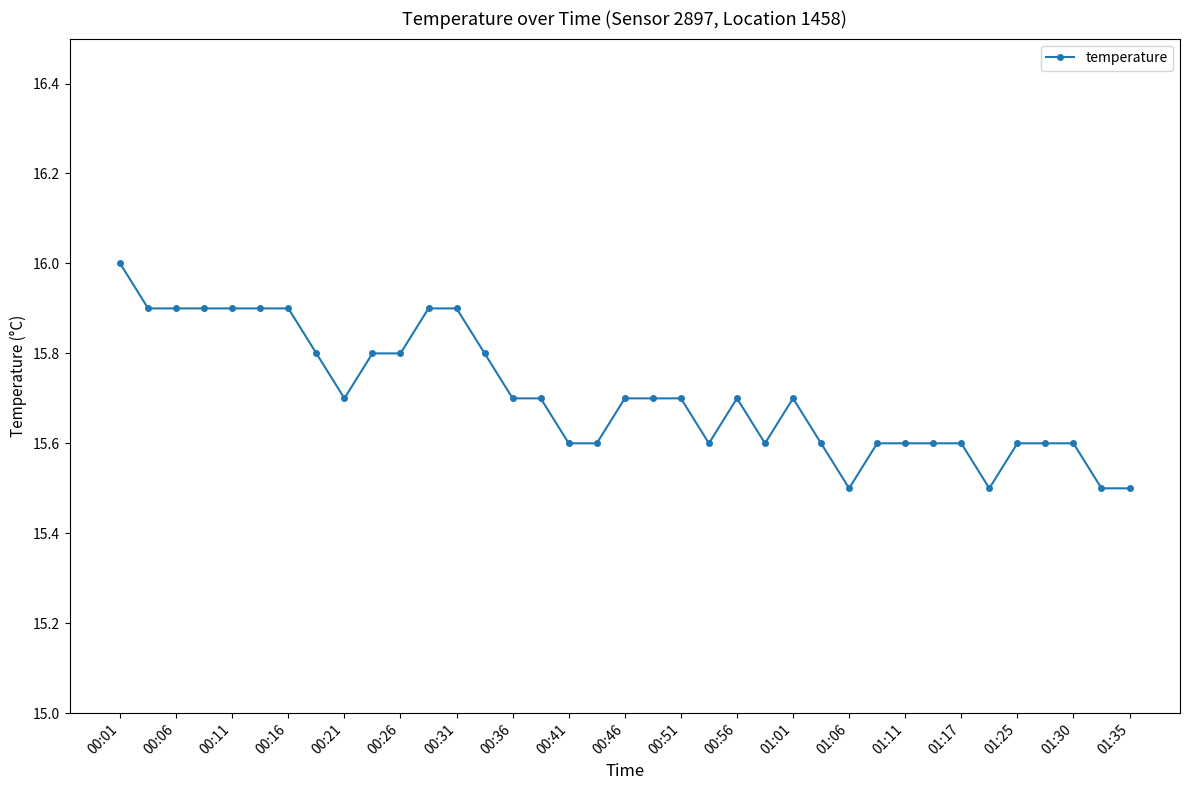

What is the value of the 11th point from the left?

15.8